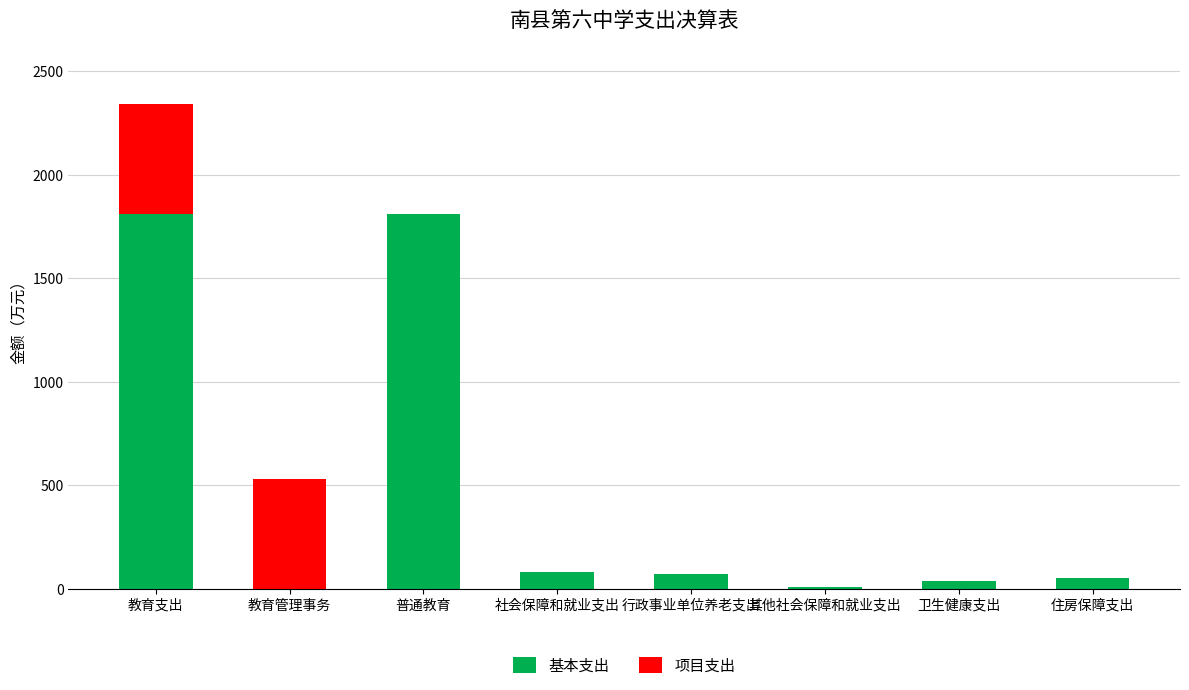

At which category is the sum across all series the highest?

教育支出